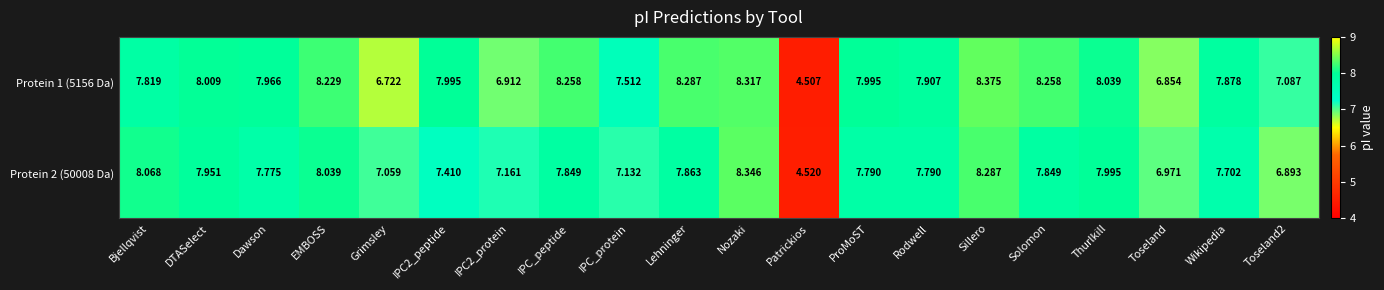

Where does the Protein 2 (50008 Da) series first go above 7?

Bjellqvist